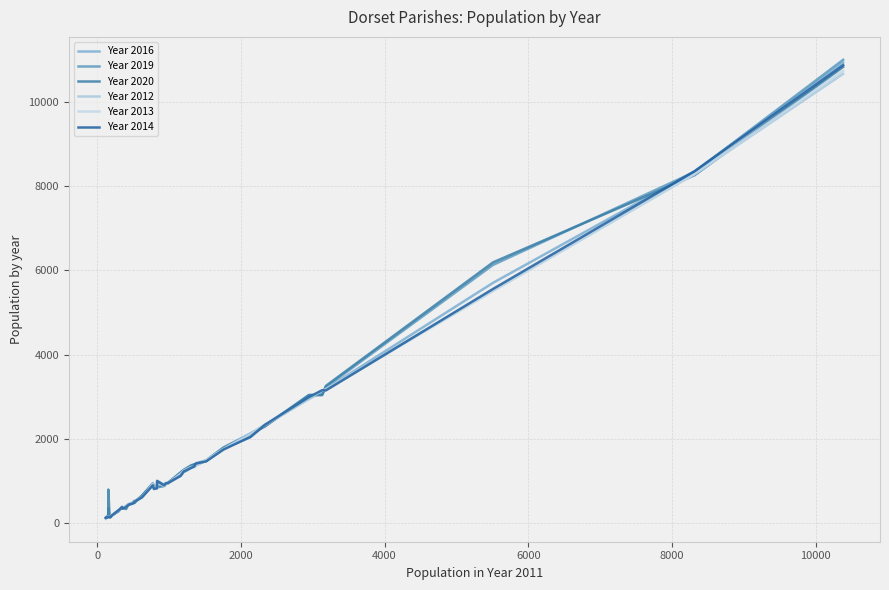

Is this an area chart (filled region under the line)?

No